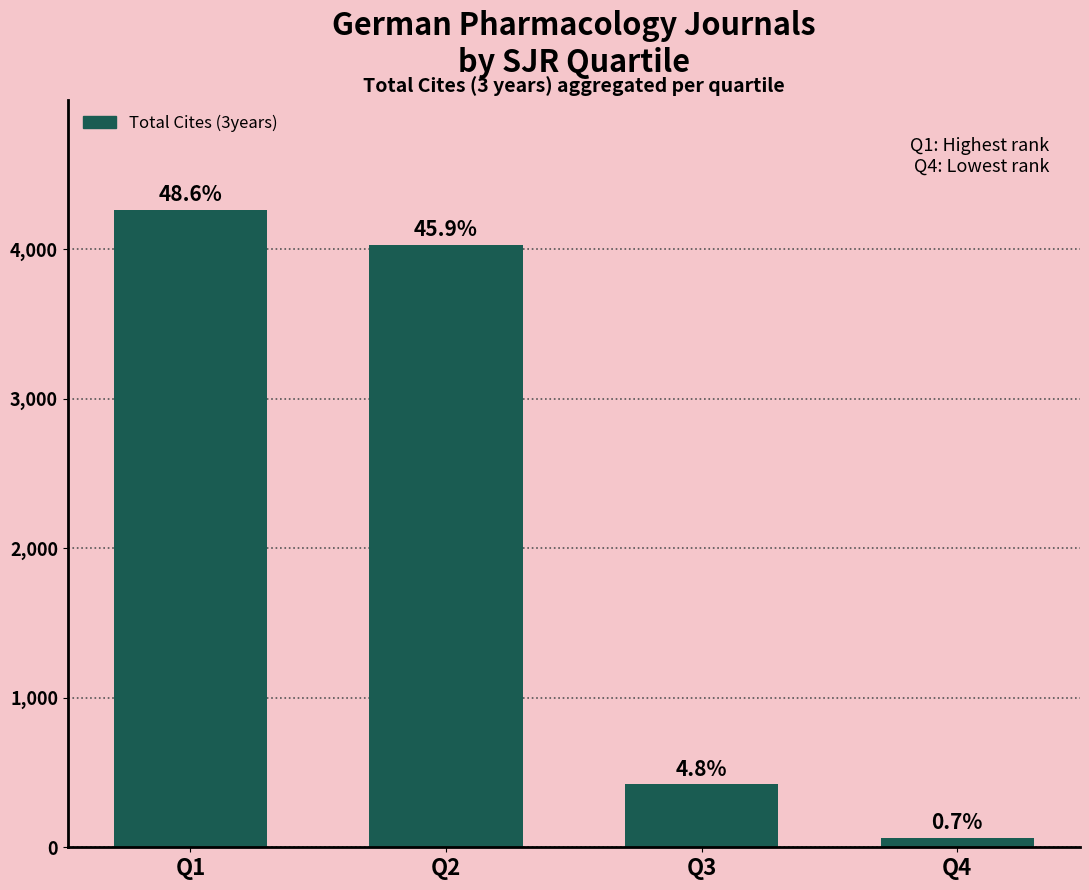

Are the bars horizontal?

No